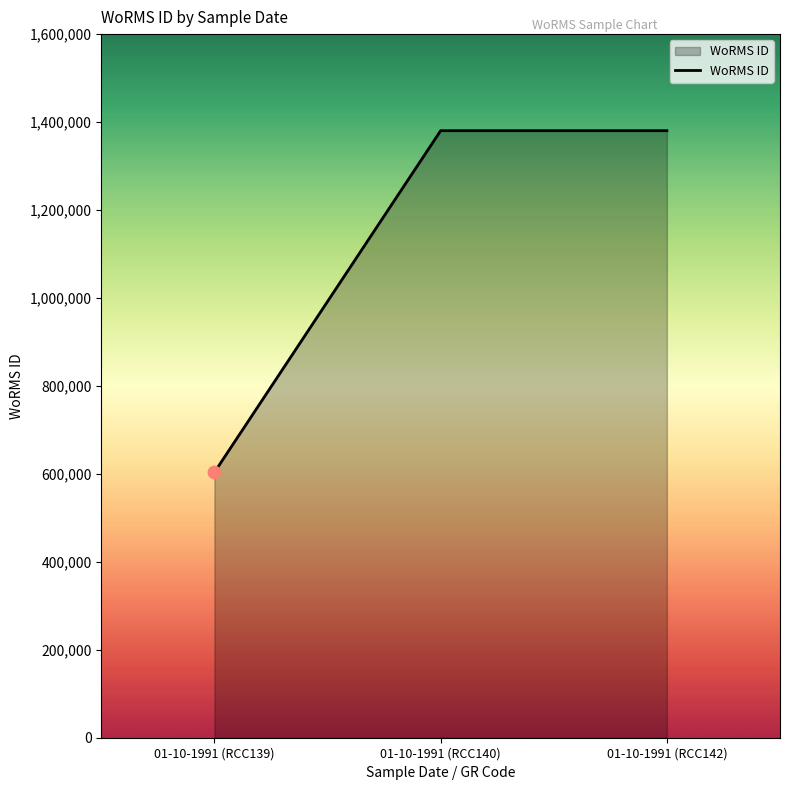

What is the change in value from 01-10-1991 (RCC139) to 01-10-1991 (RCC140)?

+776973